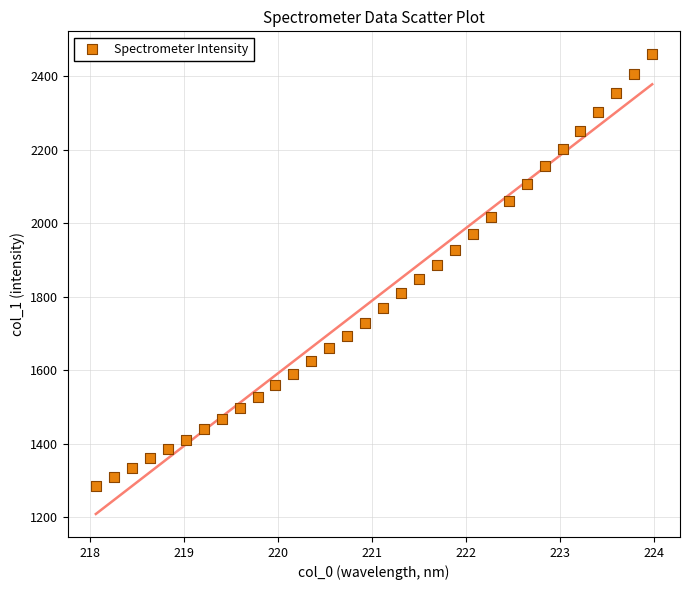

What is the range of Y values (max minus min)?

1174.1